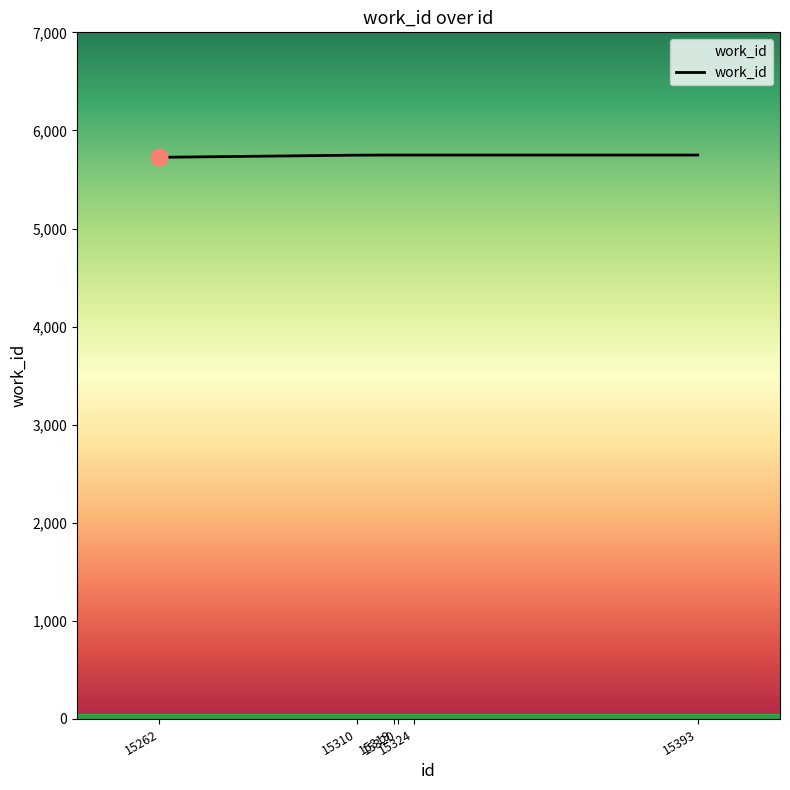

True or false: the data has more than 2 interior local peaks.

False